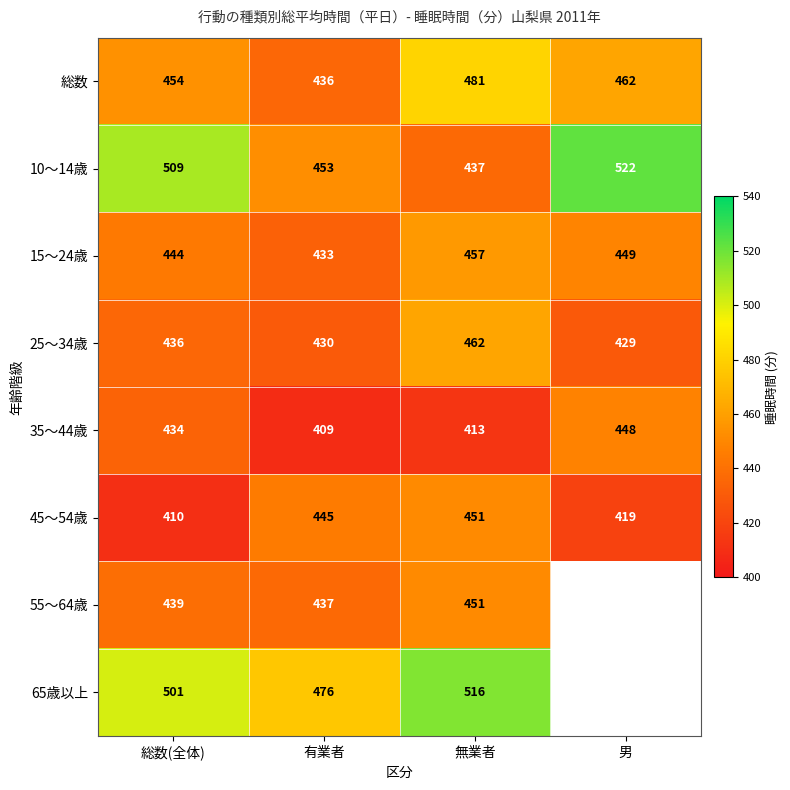

How many 総数 values are between 454 and 481?

3